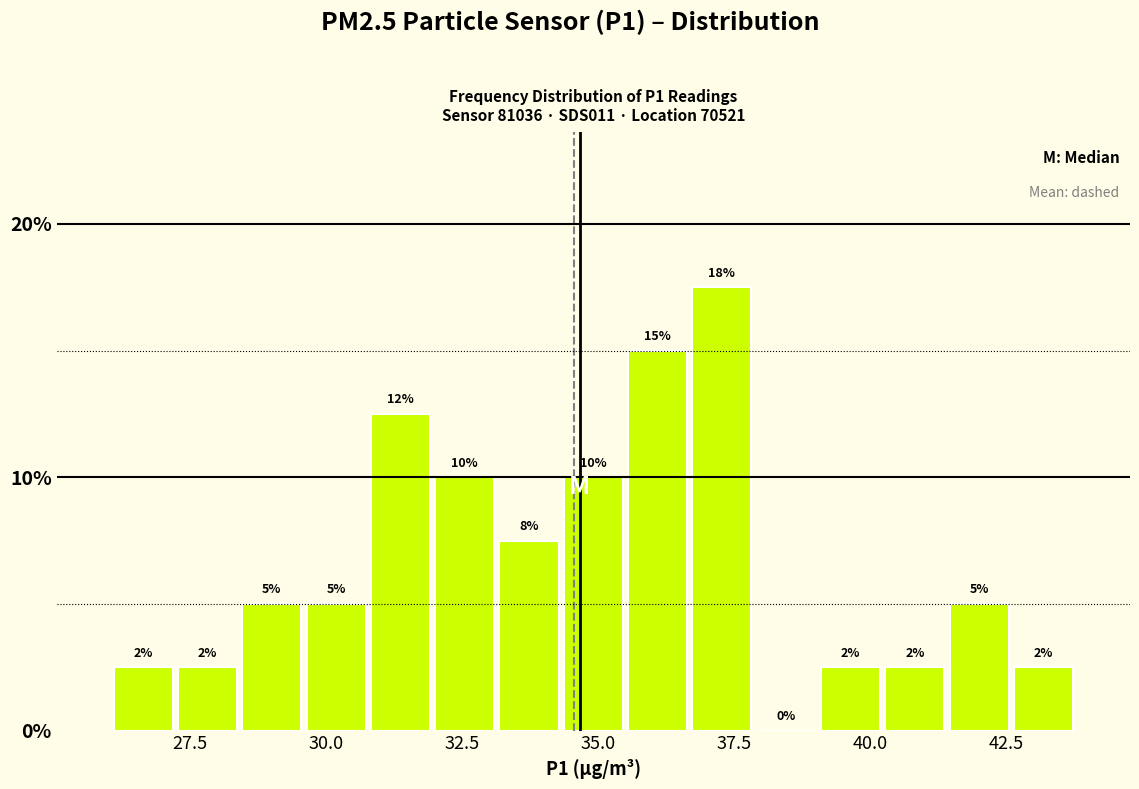

Around what value on the x-axis is the tallest bar? Give the approximate position of its centre, as read against the axis.

37.5